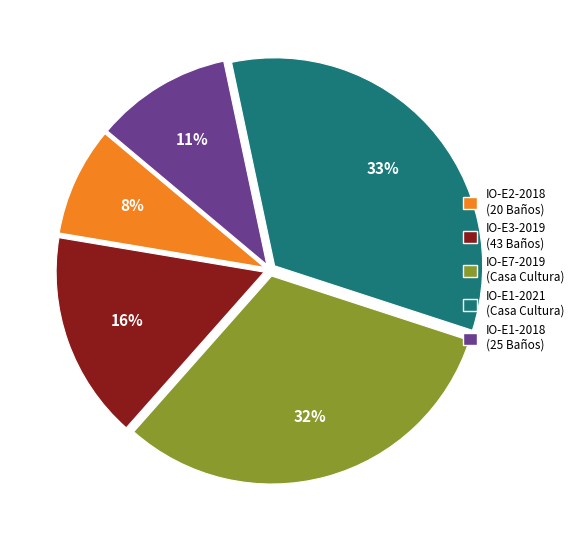

To the nearest percent, what is the difference between the largest and smallest slice percentages?

25%